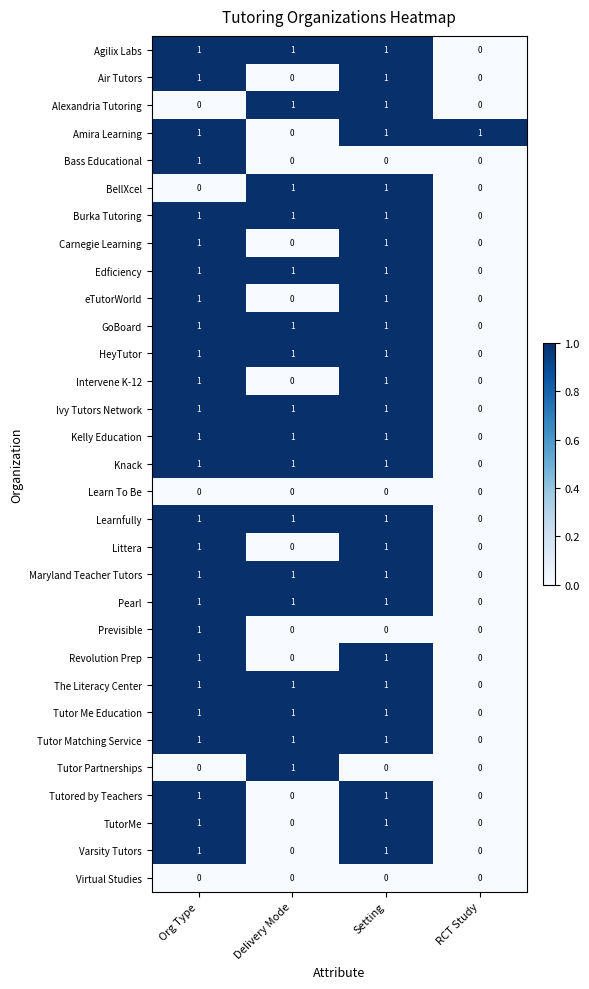

What is the total value across all series at Setting?

26